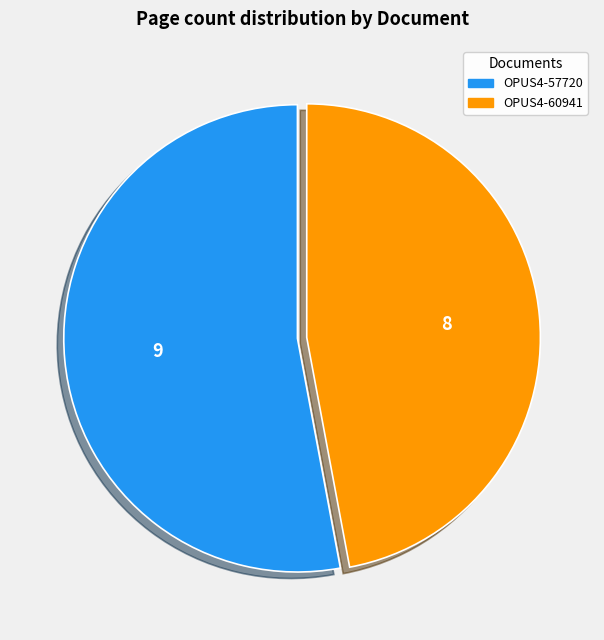

Is it true that OPUS4-60941 is 34% of the pie?

False